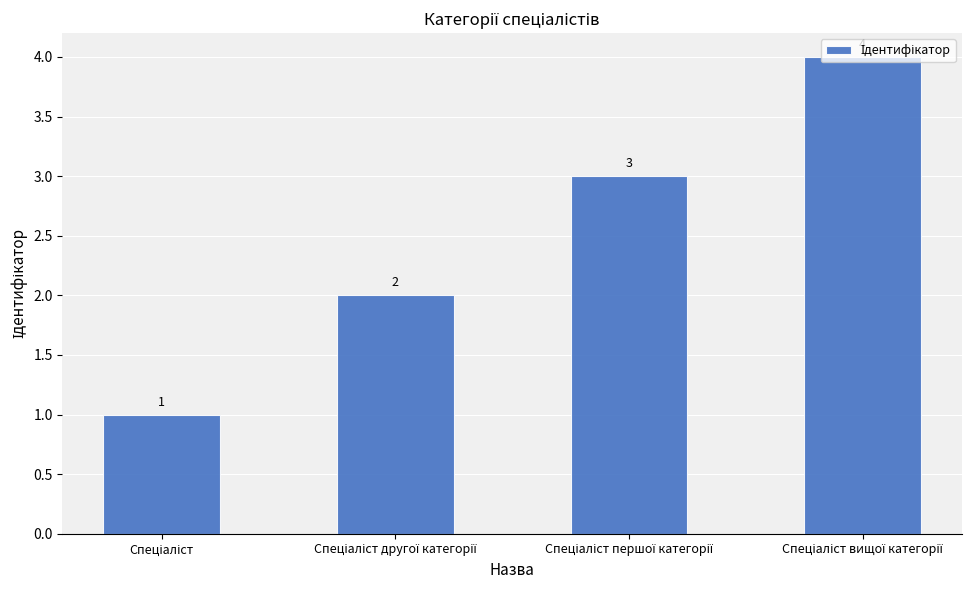

Count the values in the range 2 to 4.

3